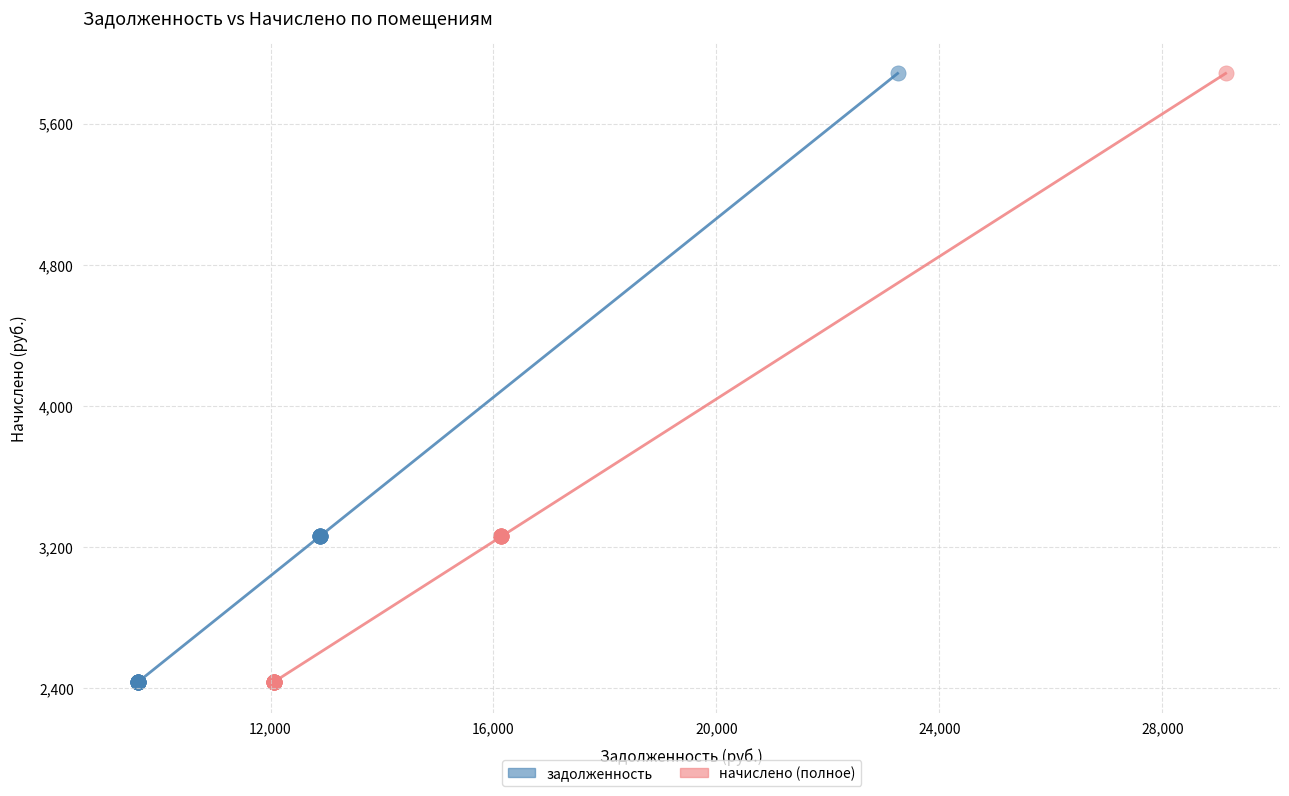

What are all the series names shown in the legend?

задолженность, начислено (полное)